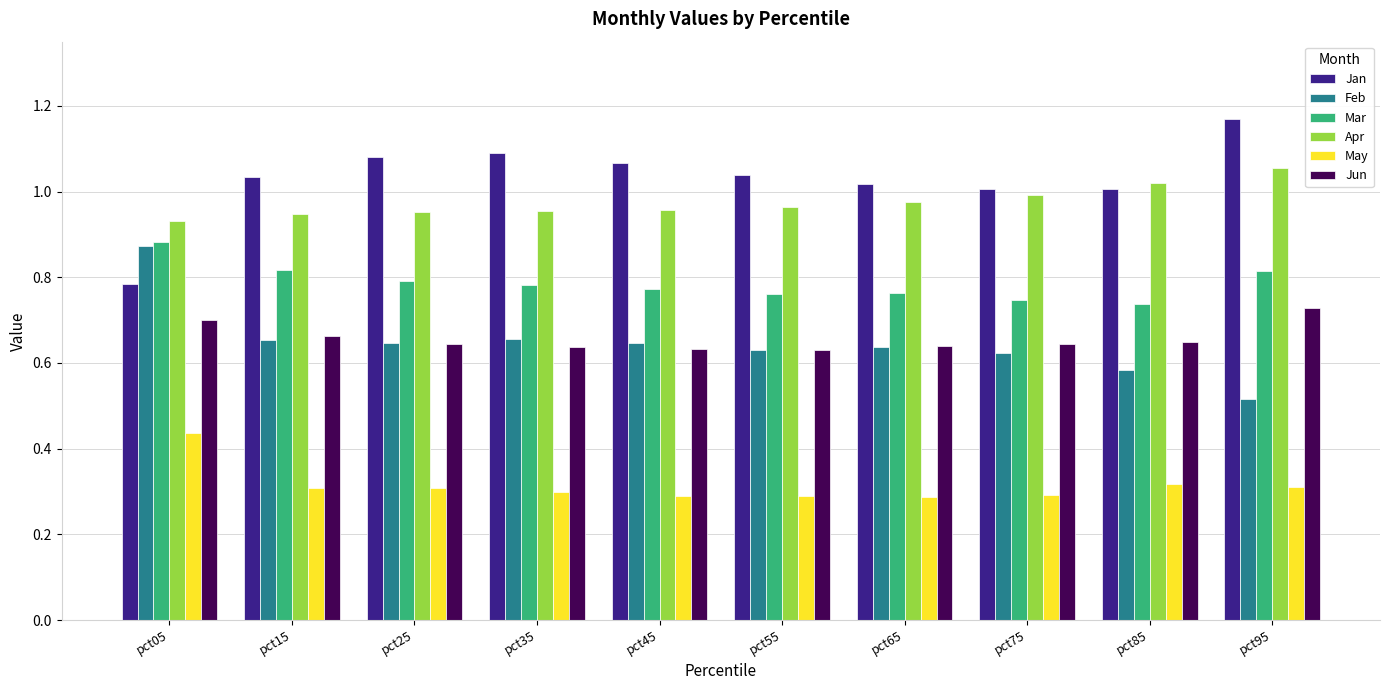

Which category has the lowest value in the Jan series?

pct05